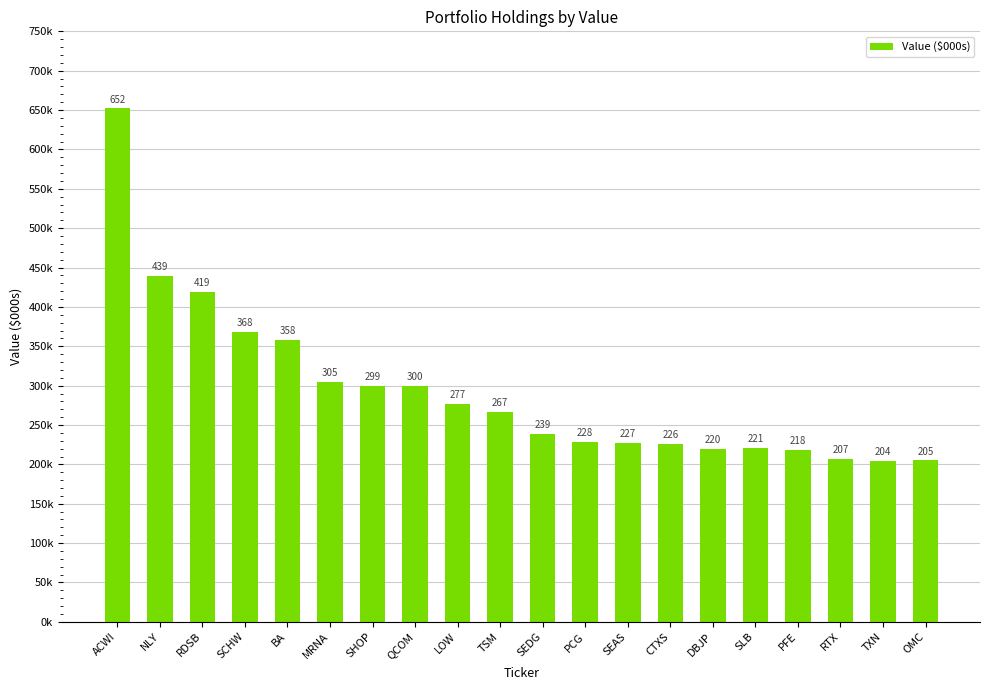

The chart shows a value of 207000 at RTX. True or false?

True